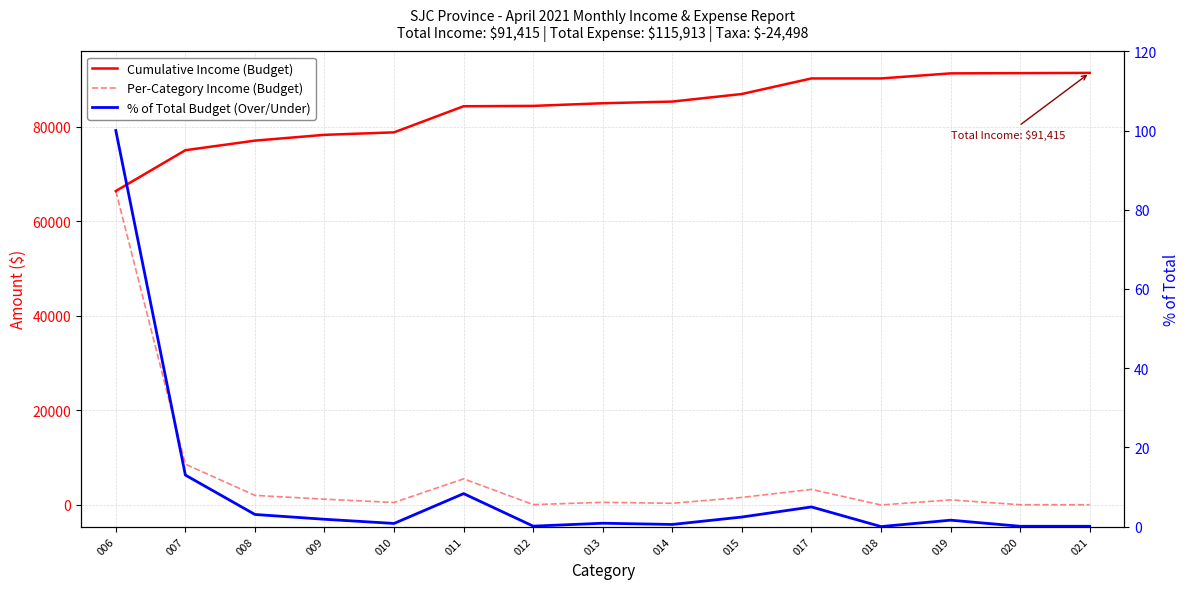

List the labels in order of Per-Category Income (Budget) value, largest first.

006, 007, 011, 017, 008, 015, 009, 019, 013, 010, 014, 012, 020, 021, 018